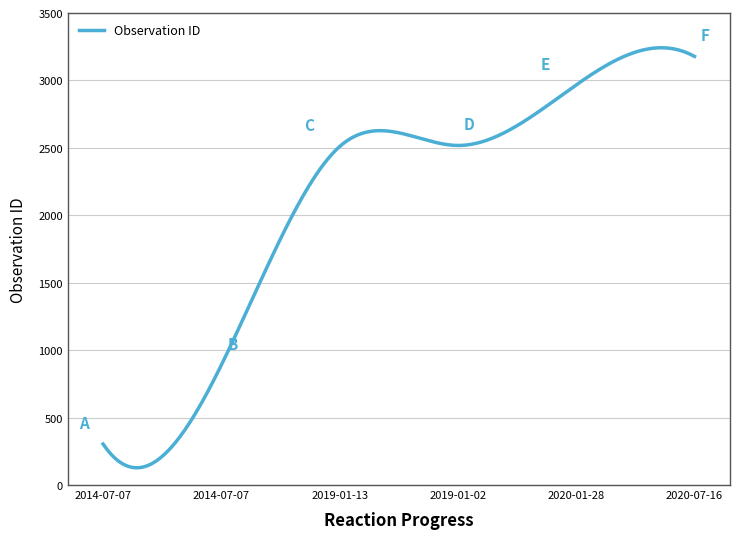

What is the greatest value displayed?

3242.3